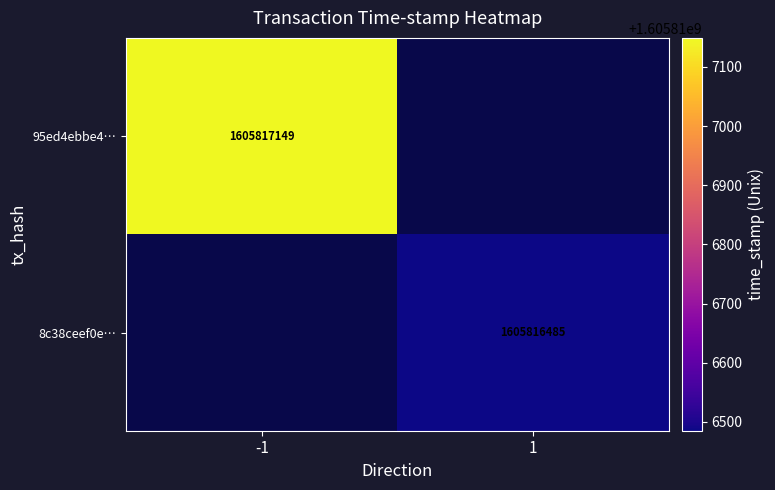

Which series changed the most between 0 and 1?

95ed4ebbe4ccd558d0831a4a283a699dba47796